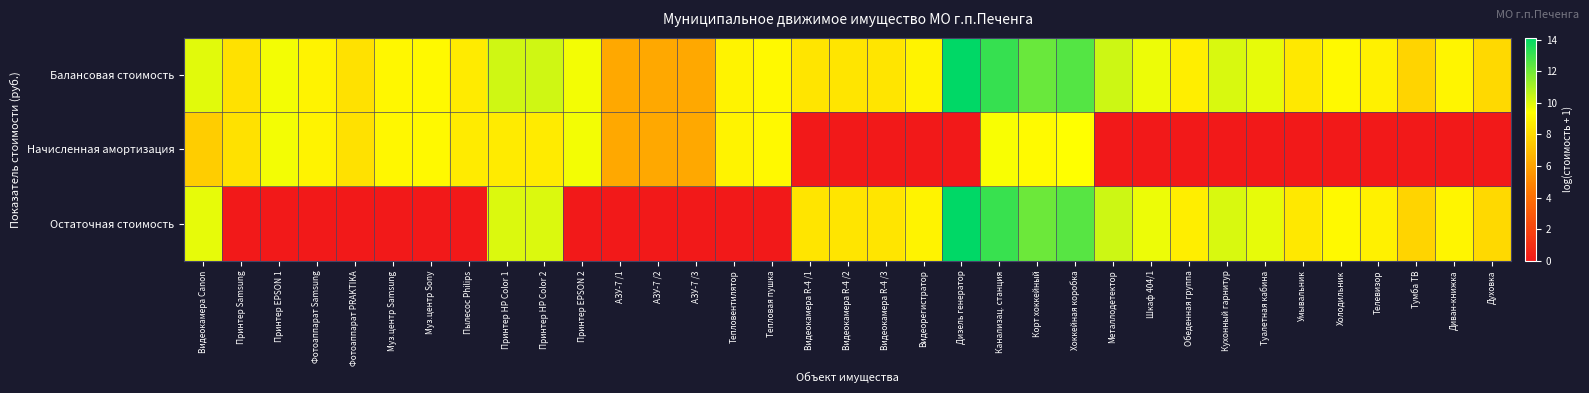

How many categories are shown in the chart?

35